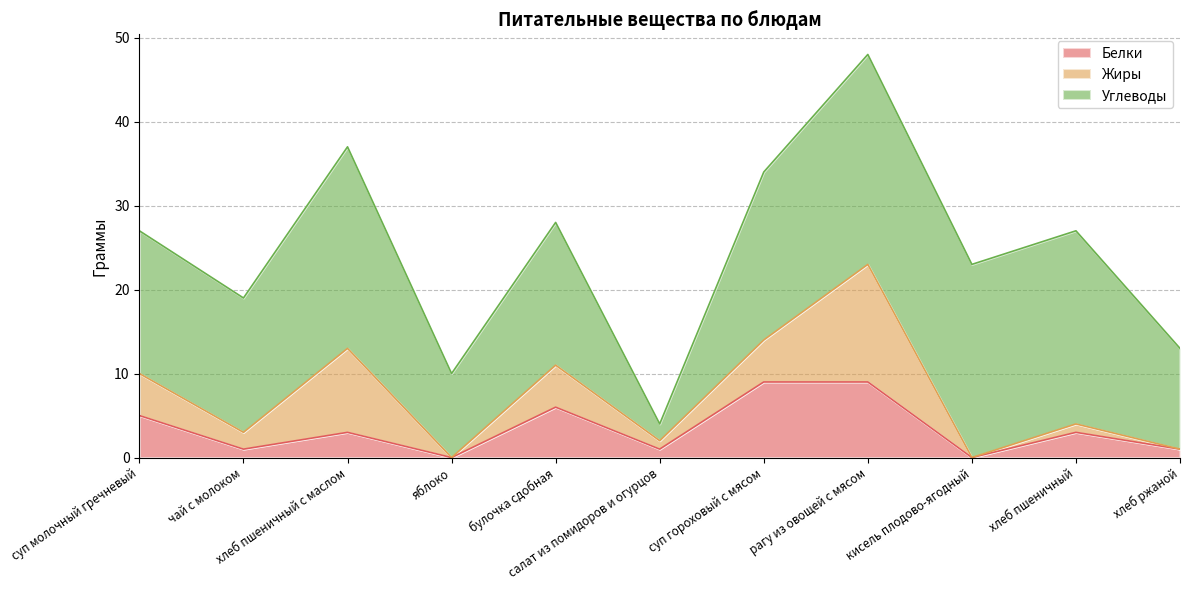

What position from the left is салат из помидоров и огурцов?

6